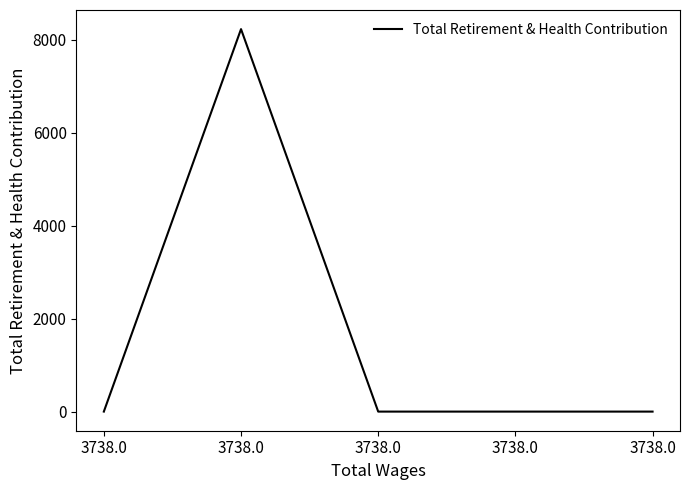

What is the sum of all values?

8234